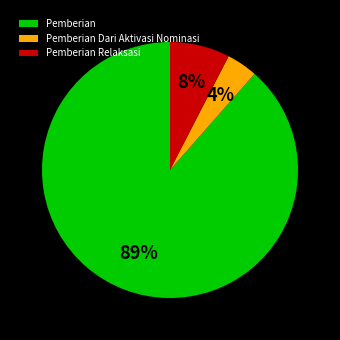

Is it true that Pemberian Dari Aktivasi Nominasi is 4% of the pie?

True